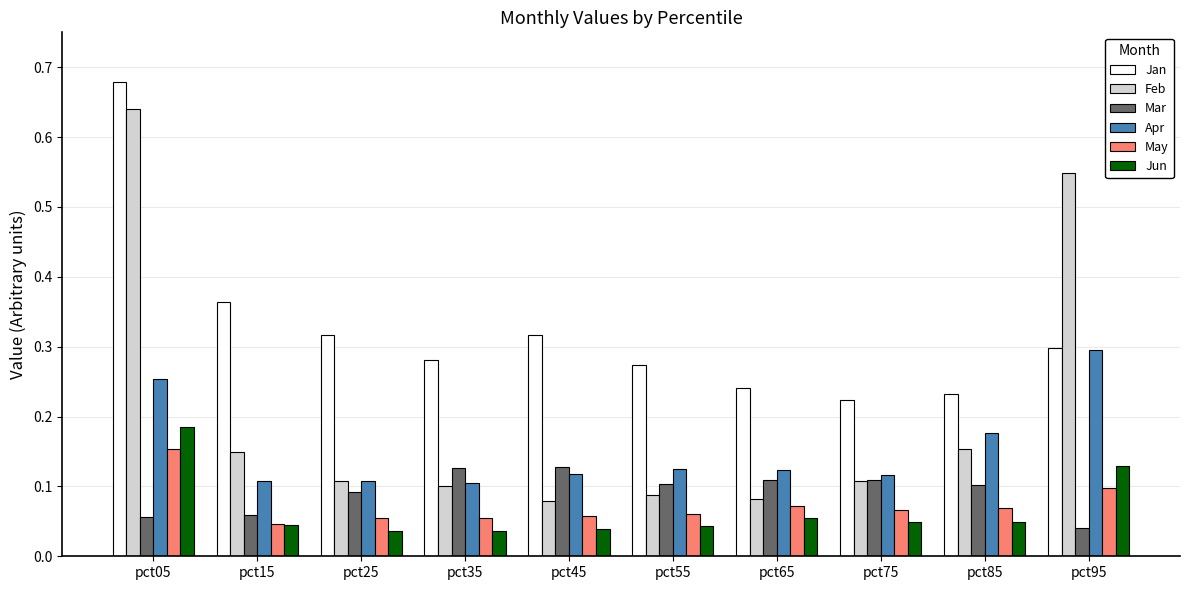

Is the value of Feb at pct35 greater than the value of May at pct05?

No